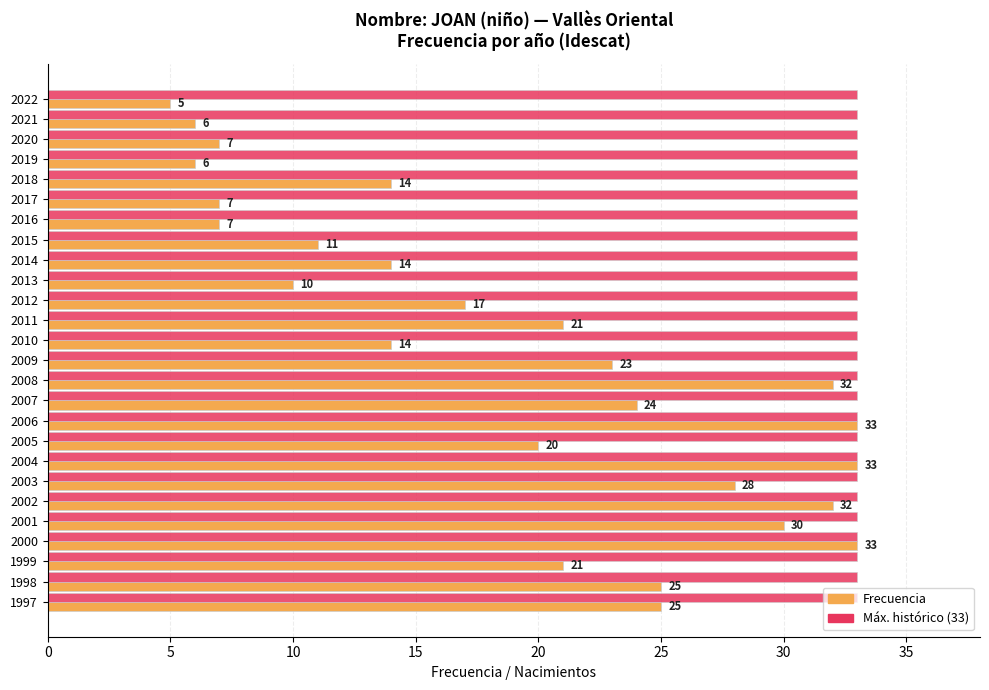

What is the total value across all series at 1998?

58